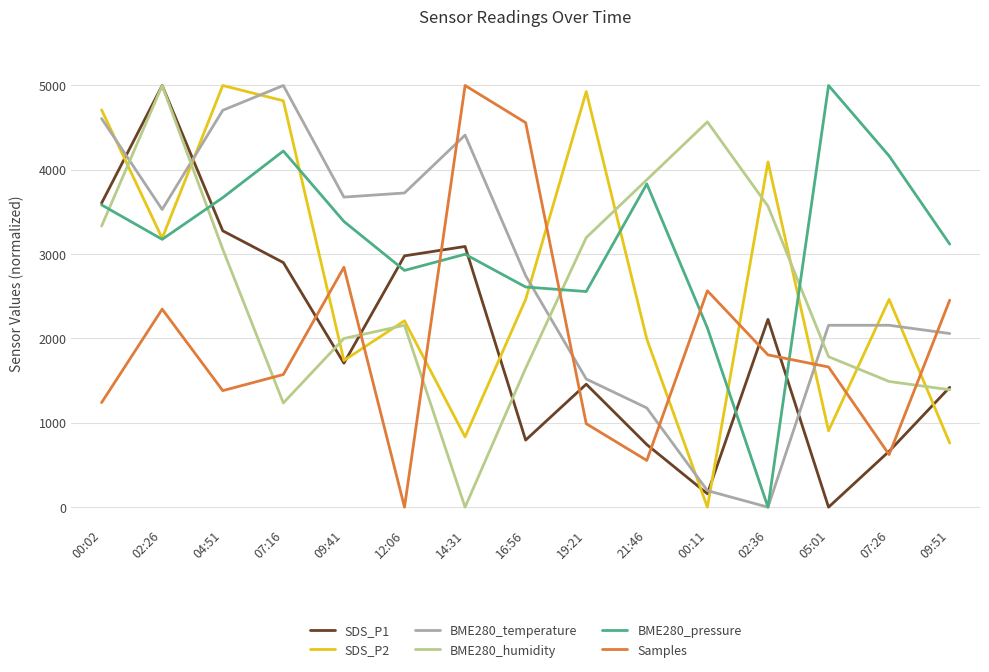

Which series has the largest total across all categories?

BME280_pressure